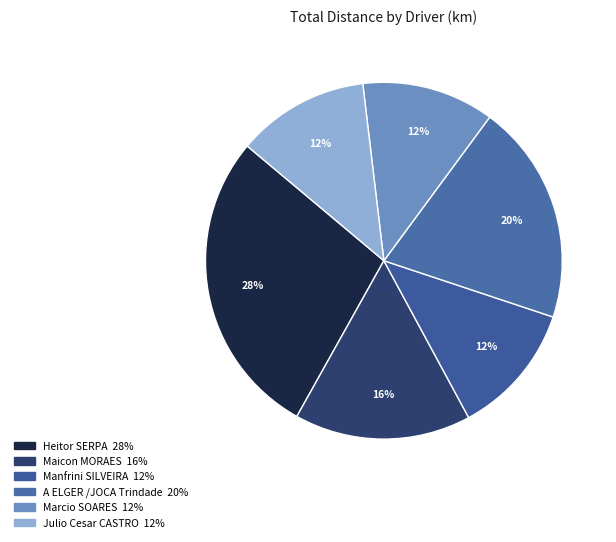

Which slice is the smallest?

Manfrini SILVEIRA